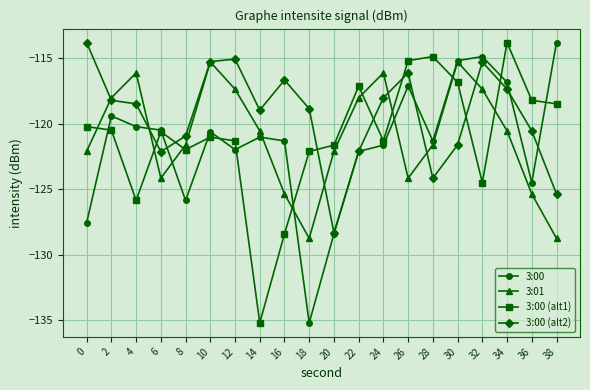

Between which two adjacent categories do 3:01 and 3:00 (alt1) first intersect?

0 and 2